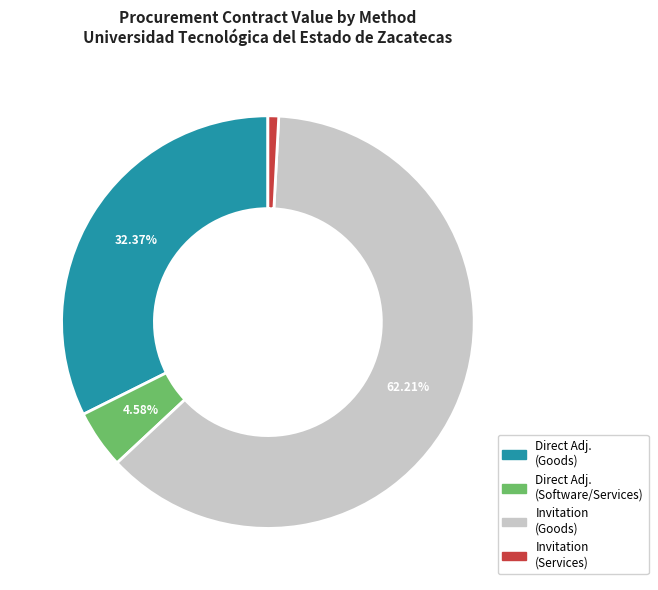

Rank the categories by value from highest to lowest.

Invitation (Goods), Direct Adj. (Goods), Direct Adj. (Software/Services), Invitation (Services)